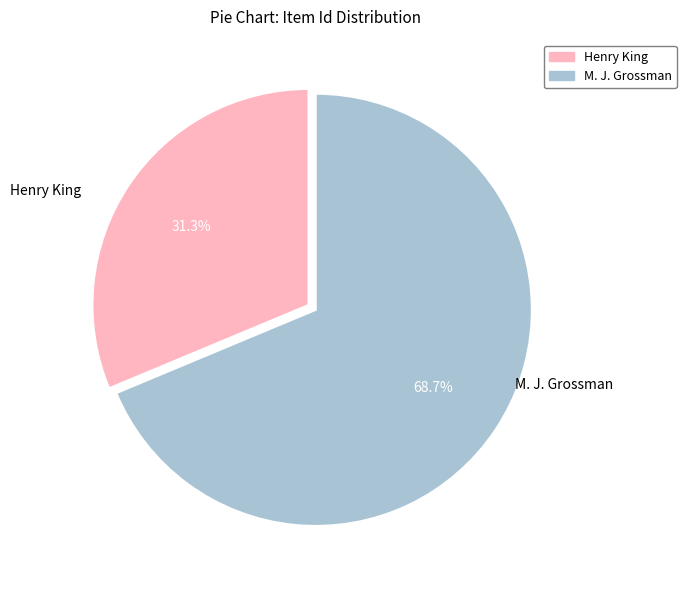

To the nearest percent, what is the combined percentage of M. J. Grossman and Henry King?

100%